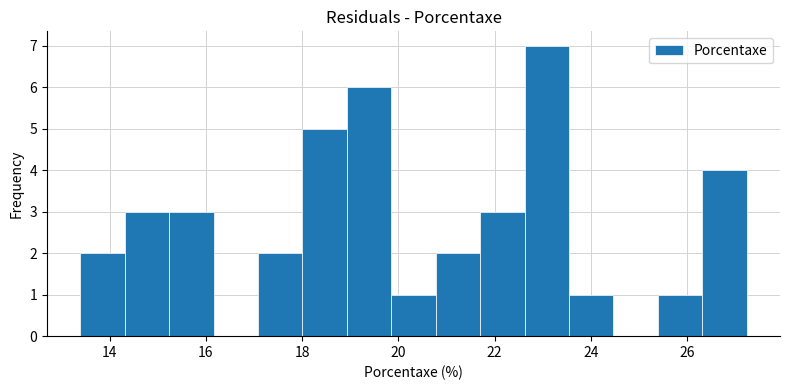

Which range on the x-axis has the tallest bar?

22.6 to 23.6